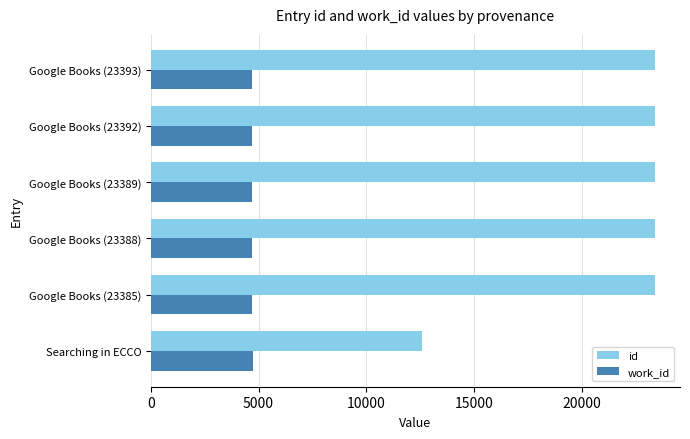

True or false: id has a value of 33877 at Google Books (23389).

False